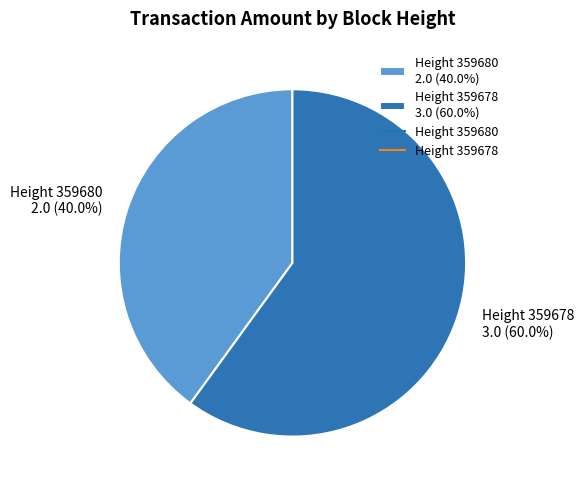

What is the largest slice in the pie chart?

Height 359678